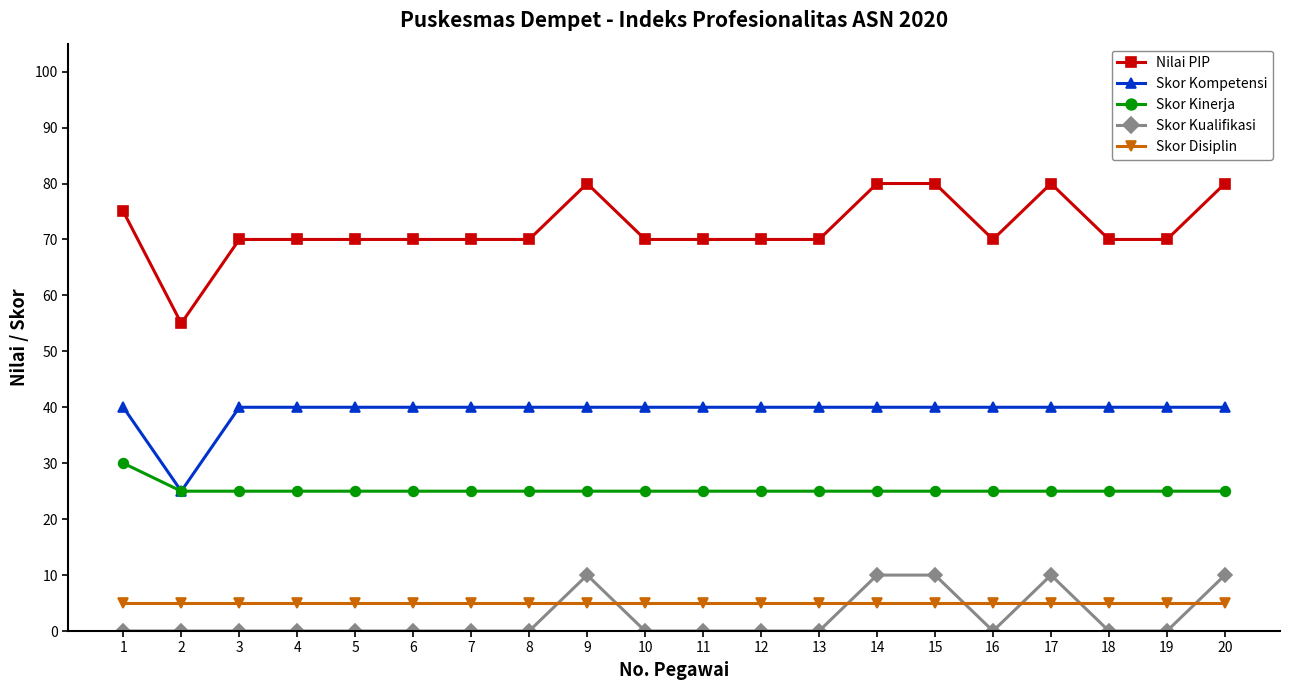

True or false: Skor Kompetensi has a value of 34 at 2.

False